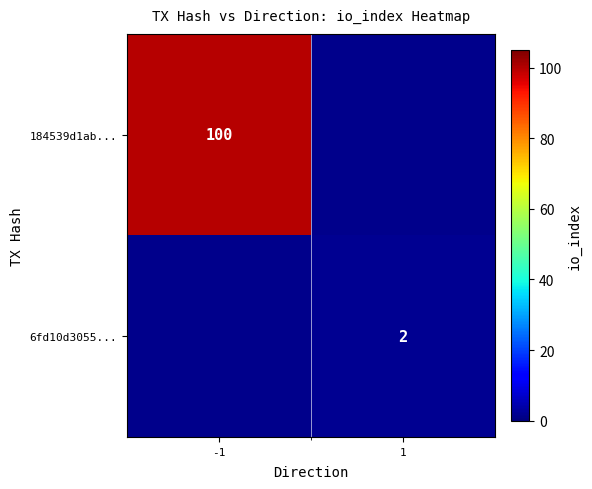

True or false: 6fd10d3055... has a value of 2 at 1.

True